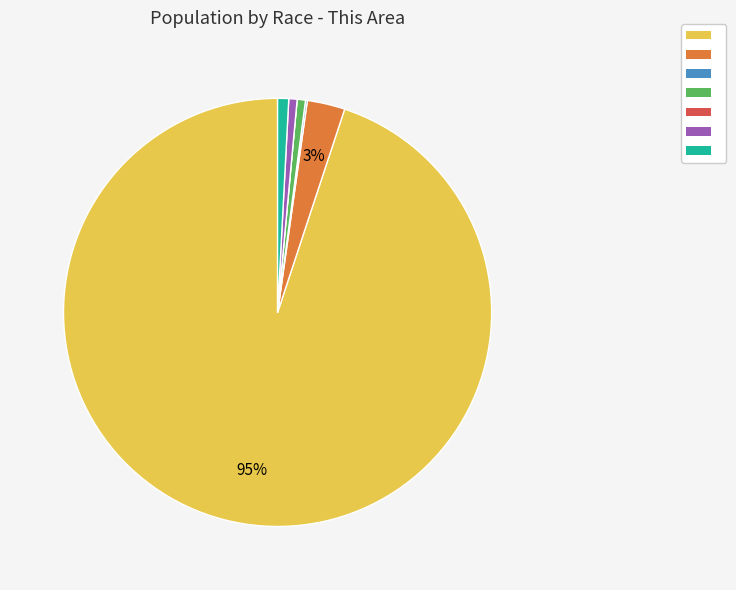

To the nearest percent, what is the average slice percentage?

14%